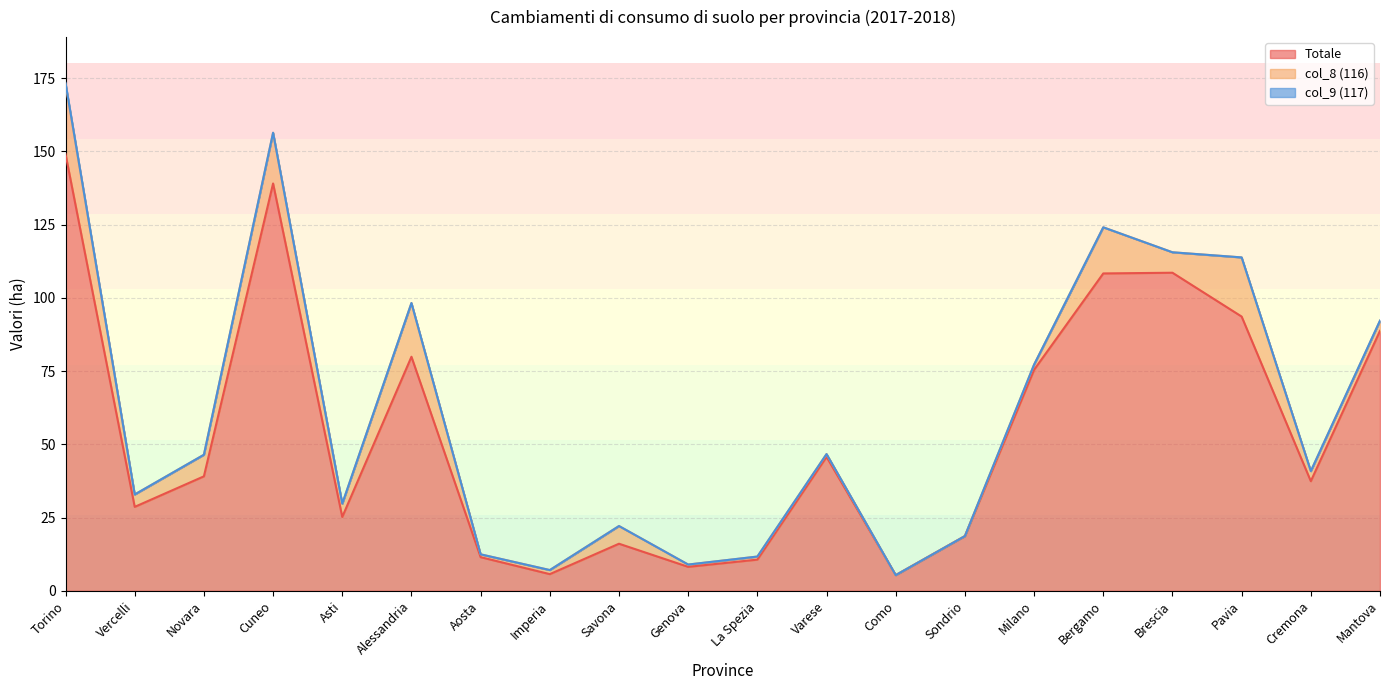

What is the total value across all series at Savona?

22.1